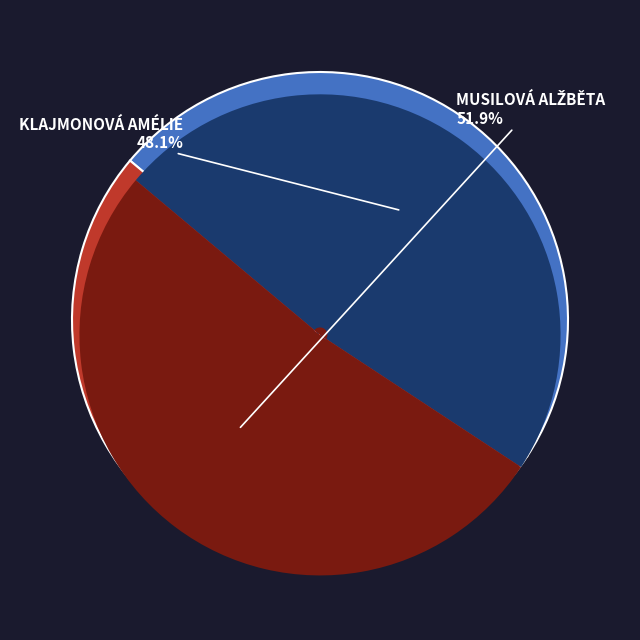

True or false: Musilová Alžběta accounts for 60% of the total.

False